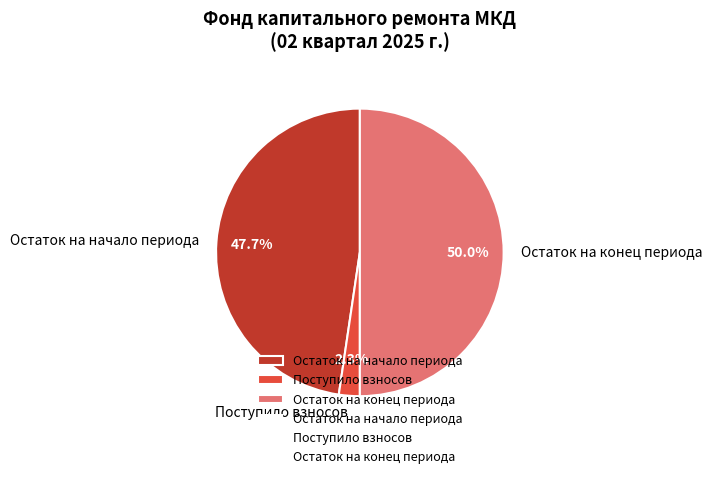

Is Остаток на начало периода the majority of the pie?

No